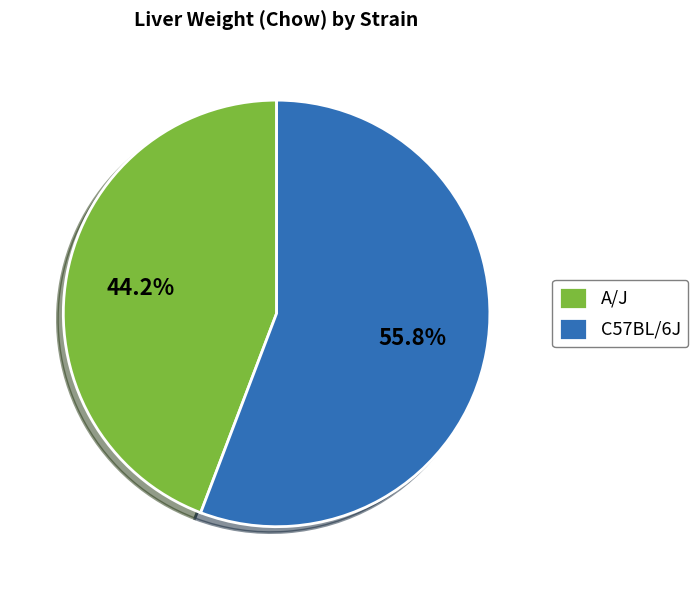

How many segments does this pie chart have?

2